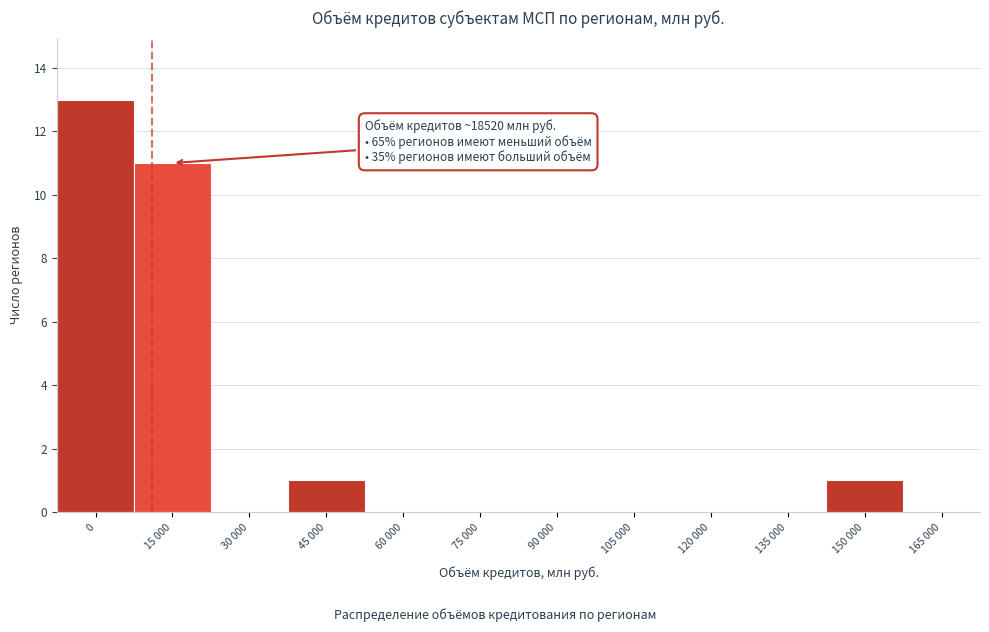

Reading left to right, transcribe all the data shown in this chart.

0=13	15 000=11	30 000=0	45 000=1	60 000=0	75 000=0	90 000=0	105 000=0	120 000=0	135 000=0	150 000=1	165 000=0